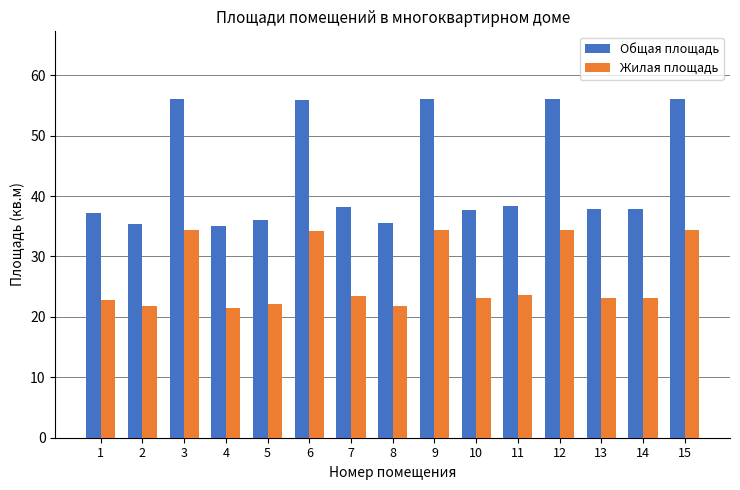

The Общая площадь series shows 37.5 at 6. True or false?

False